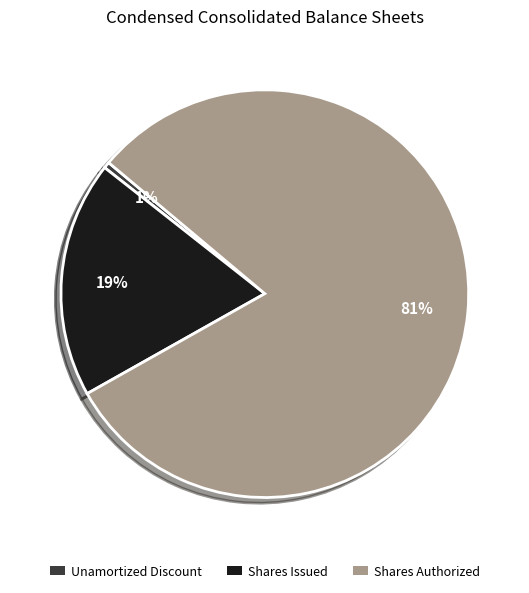

To the nearest percent, what percentage of the pie is Shares Issued?

19%